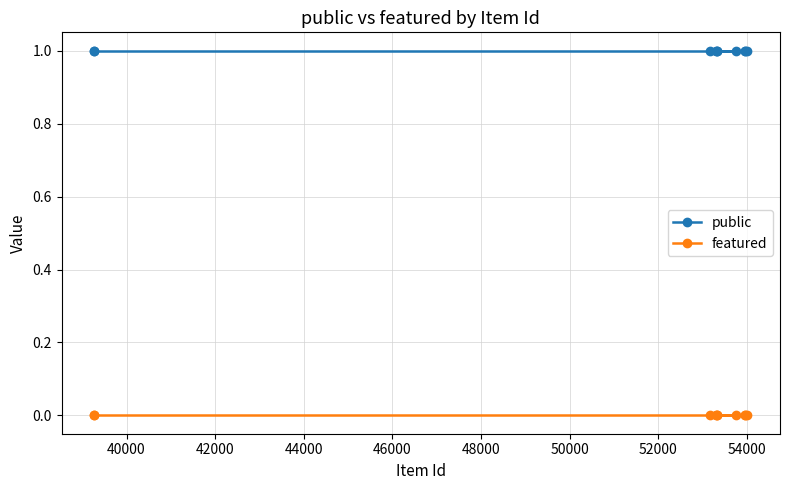

At how many categories does at least one series exceed 0?

10